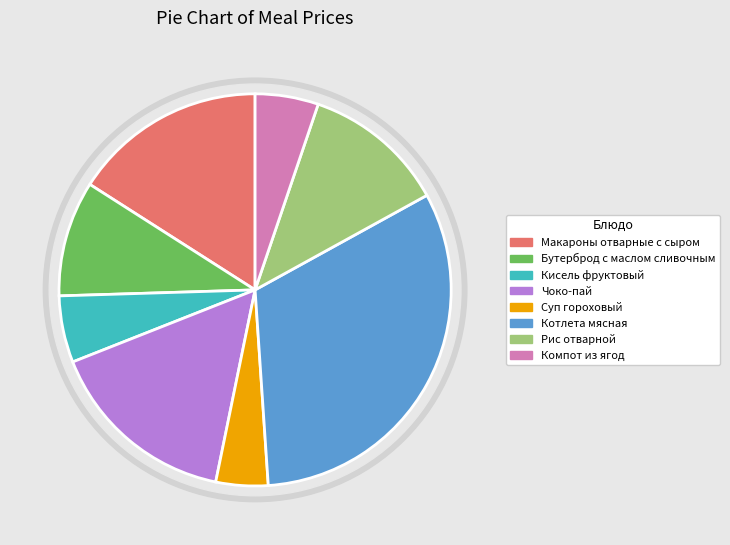

To the nearest percent, what is the combined percentage of Кисель фруктовый and Рис отварной?

17%